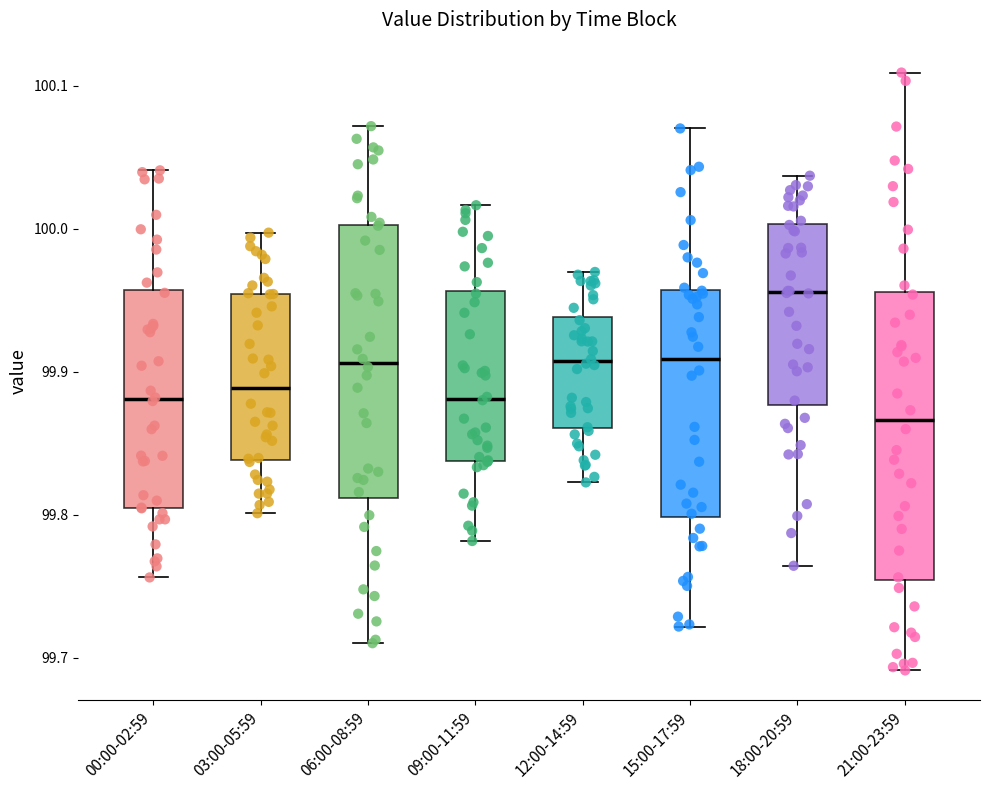

Reading left to right, read every box against the y-axis: the position of its median line, the range the box covers, and the ends of its whiskers. The values are not printed on the chart, so give them approximately, as read against the axis.

00:00-02:59: median 99.88, box 99.80 to 99.96, whiskers 99.76 to 100.04
03:00-05:59: median 99.89, box 99.84 to 99.95, whiskers 99.80 to 100.00
06:00-08:59: median 99.91, box 99.81 to 100.00, whiskers 99.71 to 100.07
09:00-11:59: median 99.88, box 99.84 to 99.96, whiskers 99.78 to 100.02
12:00-14:59: median 99.91, box 99.86 to 99.94, whiskers 99.82 to 99.97
15:00-17:59: median 99.91, box 99.80 to 99.96, whiskers 99.72 to 100.07
18:00-20:59: median 99.96, box 99.88 to 100.00, whiskers 99.76 to 100.04
21:00-23:59: median 99.87, box 99.75 to 99.96, whiskers 99.69 to 100.11